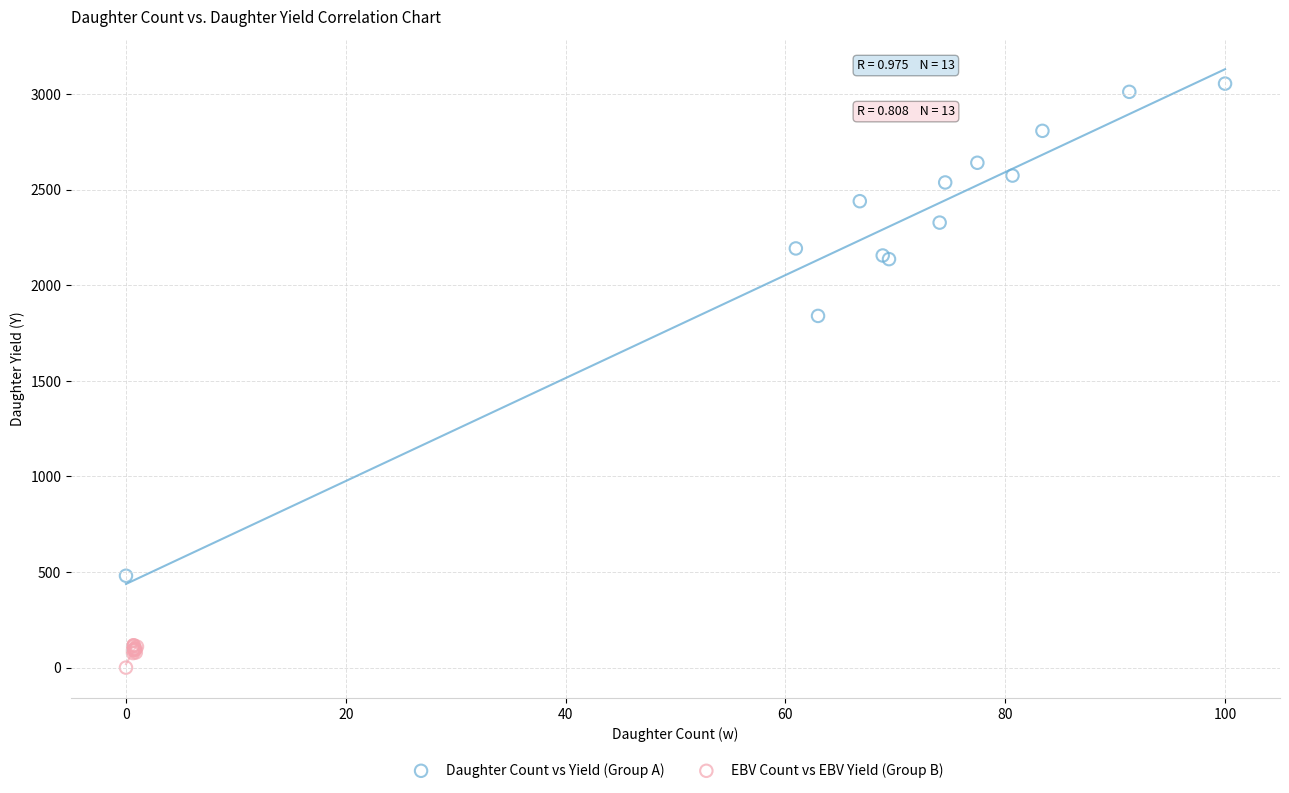

What are all the series names shown in the legend?

Daughter Count vs Yield (Group A), EBV Count vs EBV Yield (Group B)